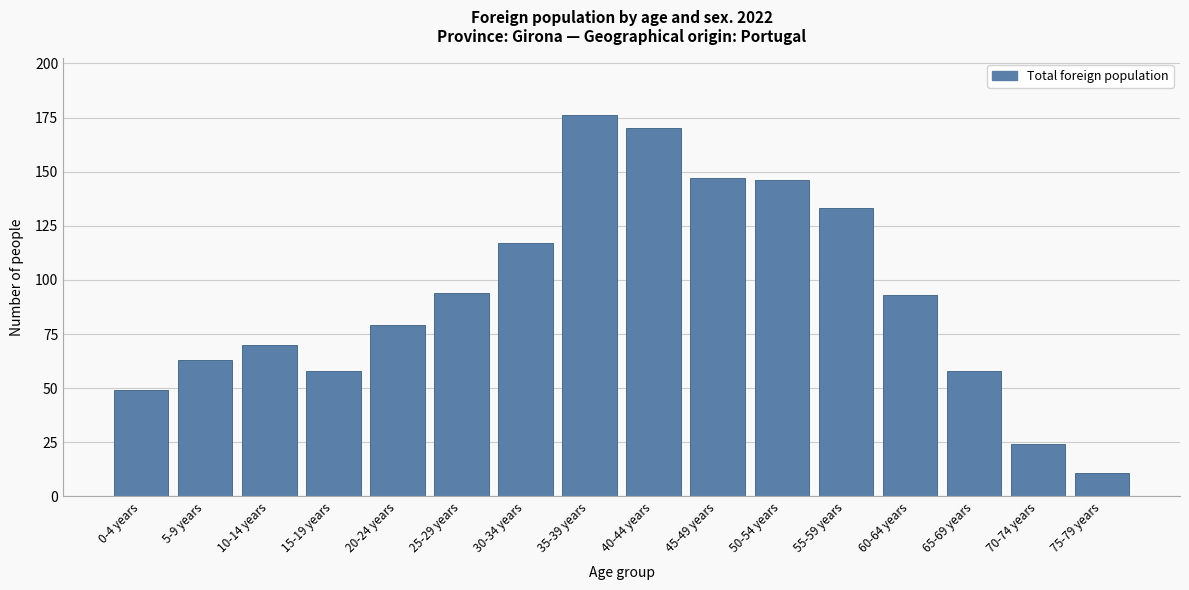

Reading right to left, what are all the values shown in this chart?

75-79 years=11	70-74 years=24	65-69 years=58	60-64 years=93	55-59 years=133	50-54 years=146	45-49 years=147	40-44 years=170	35-39 years=176	30-34 years=117	25-29 years=94	20-24 years=79	15-19 years=58	10-14 years=70	5-9 years=63	0-4 years=49